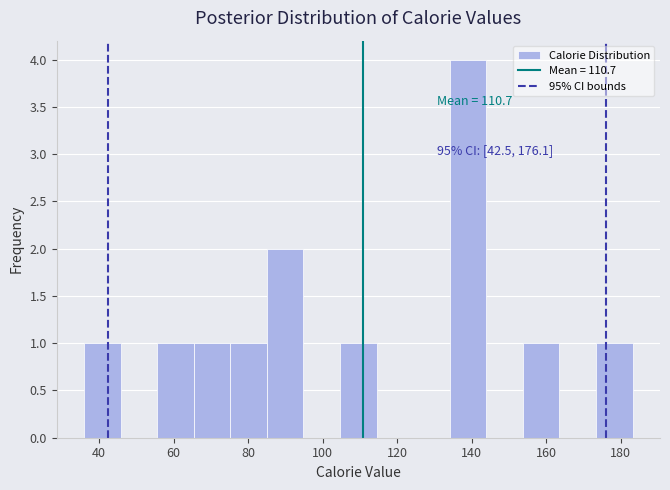

Which range on the x-axis has the tallest bar?

134 to 144